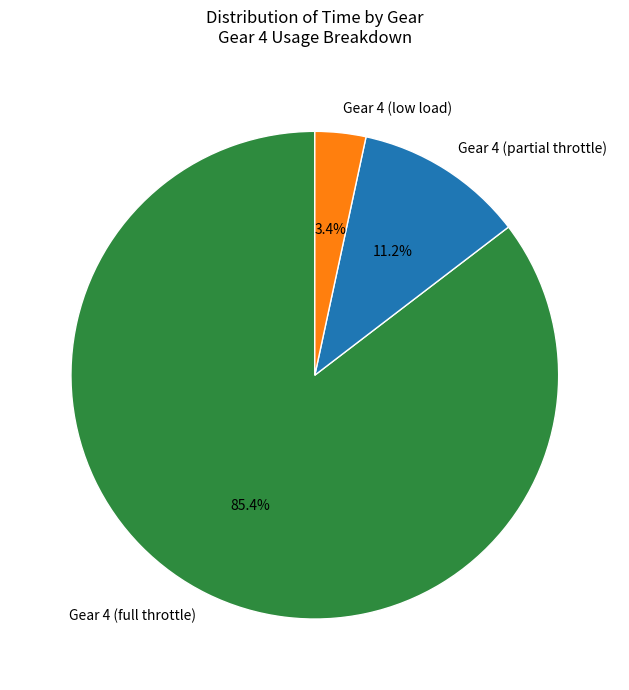

Which category accounts for the majority?

Gear 4 (full throttle)